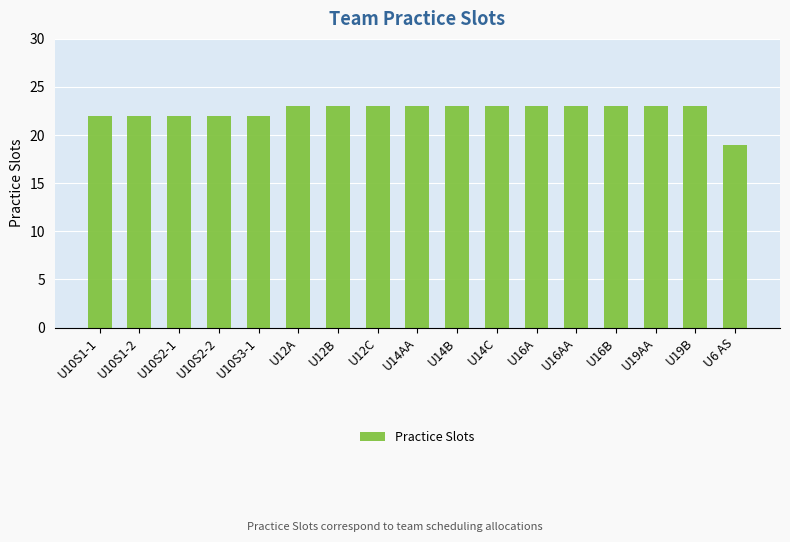

Reading right to left, what are all the values shown in this chart?

U6 AS=19	U19B=23	U19AA=23	U16B=23	U16AA=23	U16A=23	U14C=23	U14B=23	U14AA=23	U12C=23	U12B=23	U12A=23	U10S3-1=22	U10S2-2=22	U10S2-1=22	U10S1-2=22	U10S1-1=22